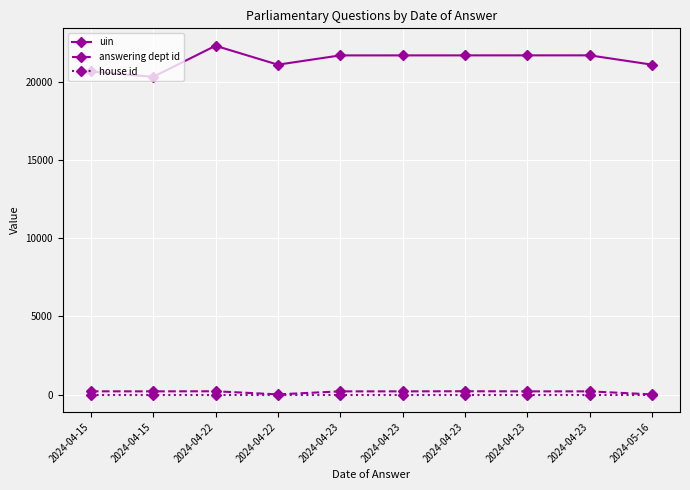

Rank the series at 2024-04-15 from lowest to highest value.

house id, answering dept id, uin